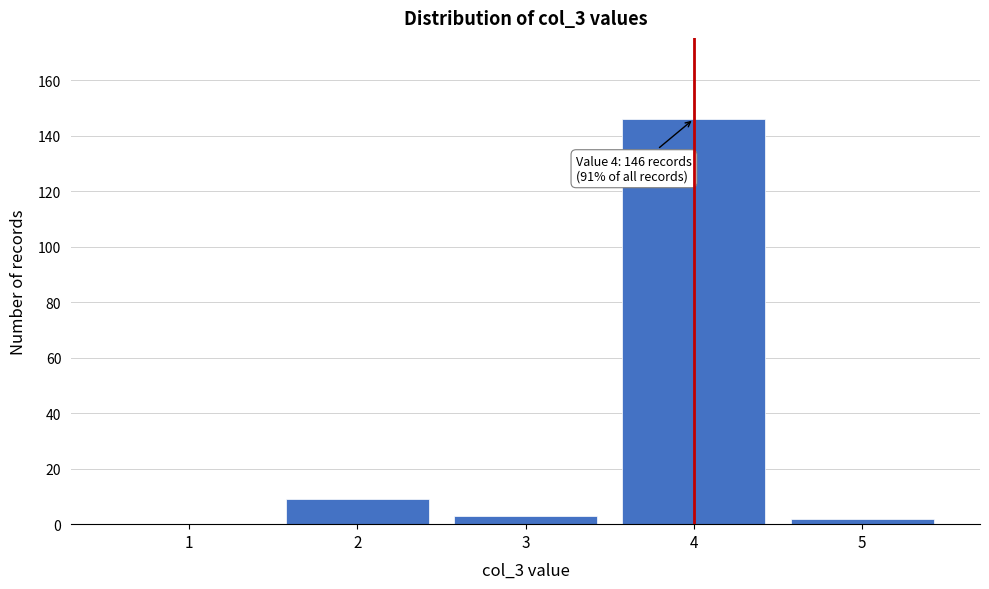

Reading left to right, transcribe all the data shown in this chart.

1=0	2=9	3=3	4=146	5=2